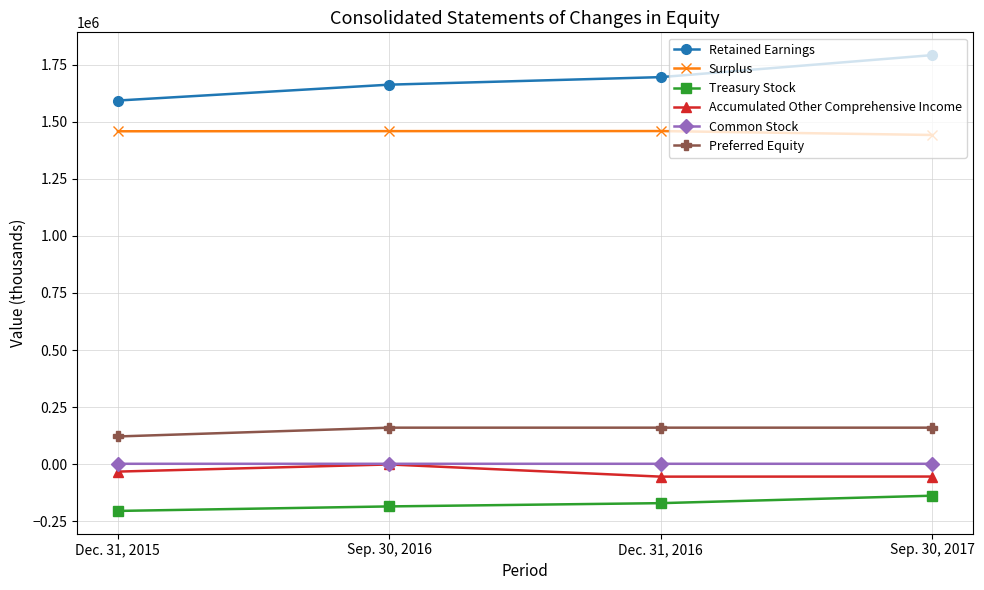

What is the value of the Surplus point at the 2nd from the left?

1459161